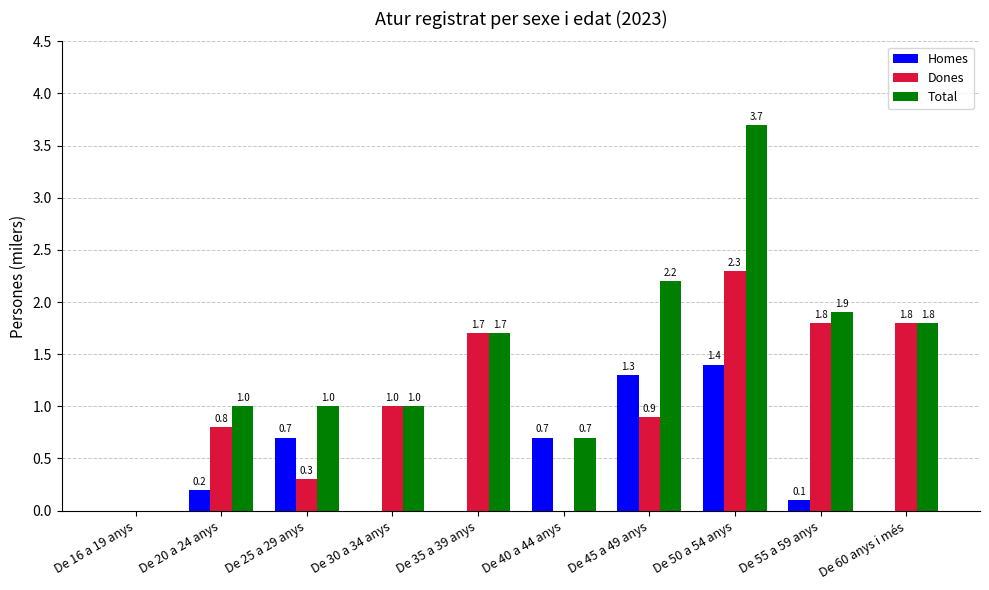

Is it true that Dones equals 0.0 at De 16 a 19 anys?

True